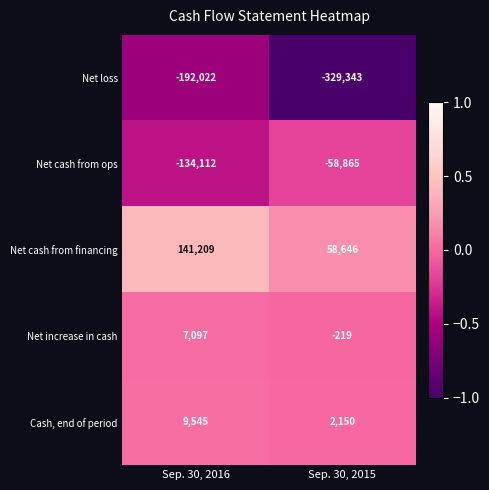

What is the total value across all series at Sep. 30, 2016?

-168283